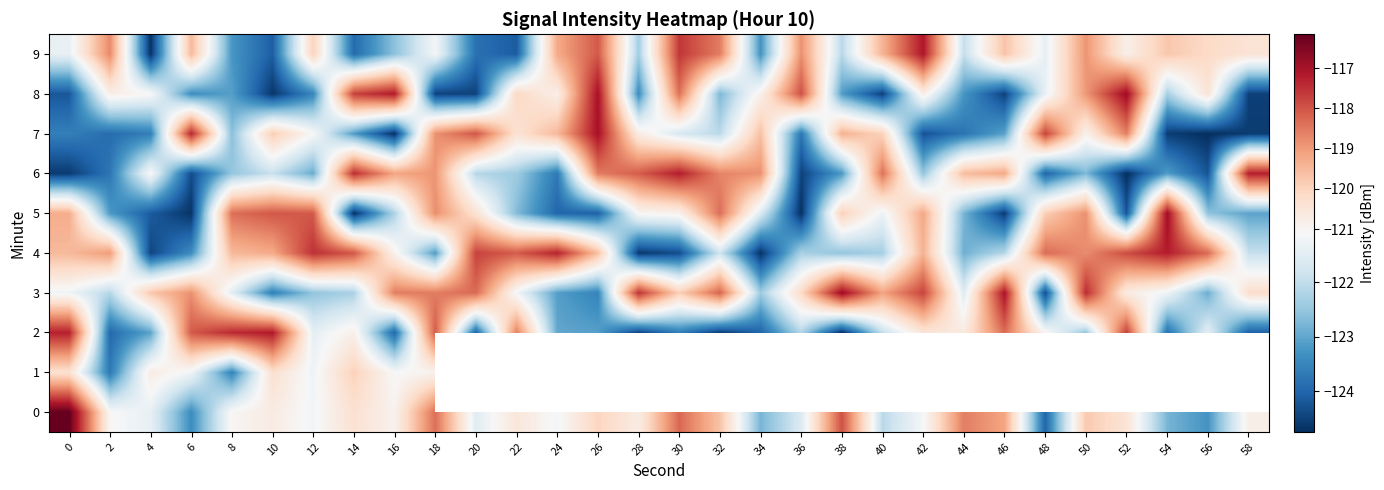

True or false: 8 has a value of -188.0 at 46.

False